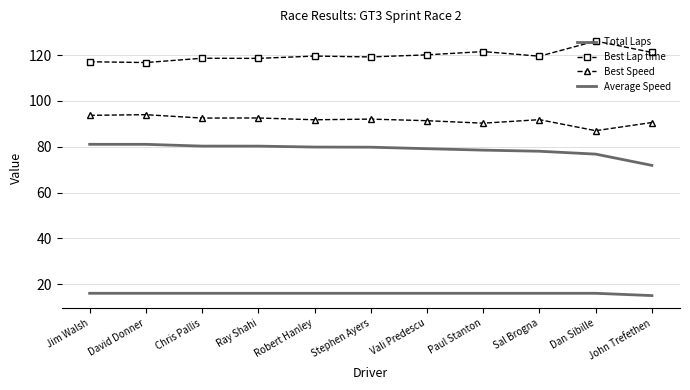

Count the number of data series in this chart.

4